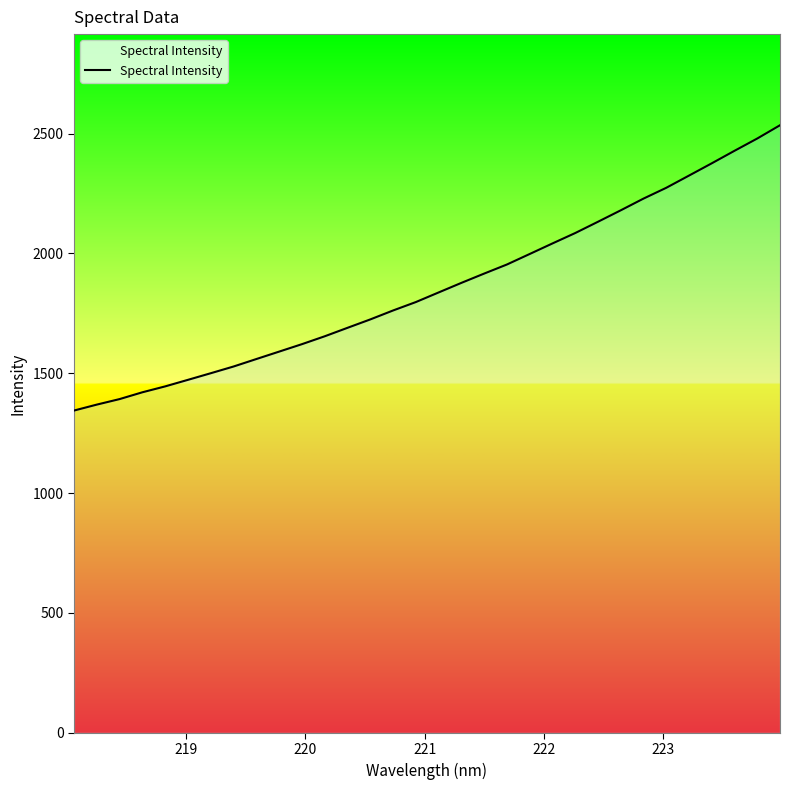

What is the greatest value displayed?

2534.9